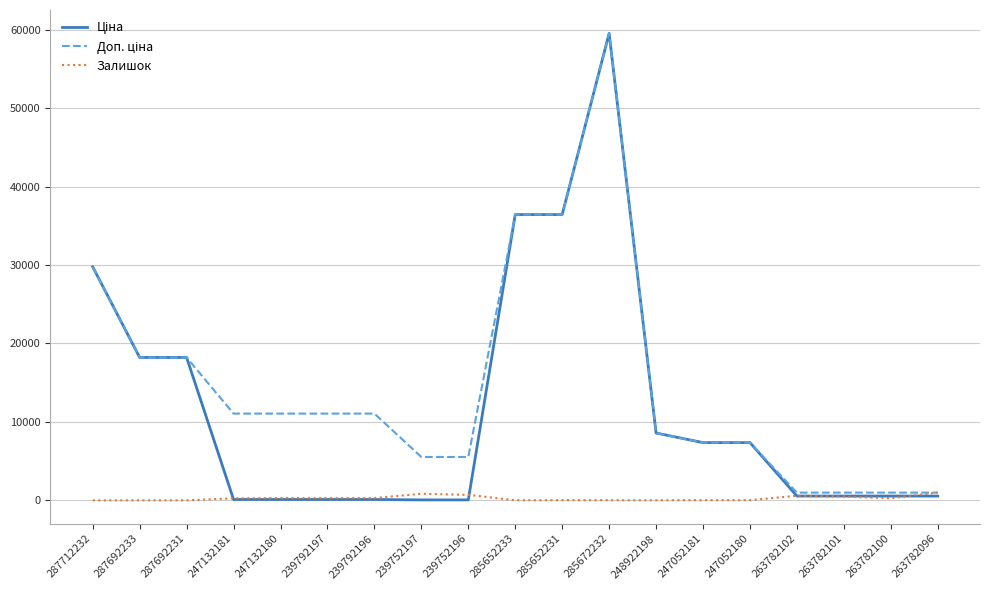

What is the total value across all series at 285652233?

72862.1